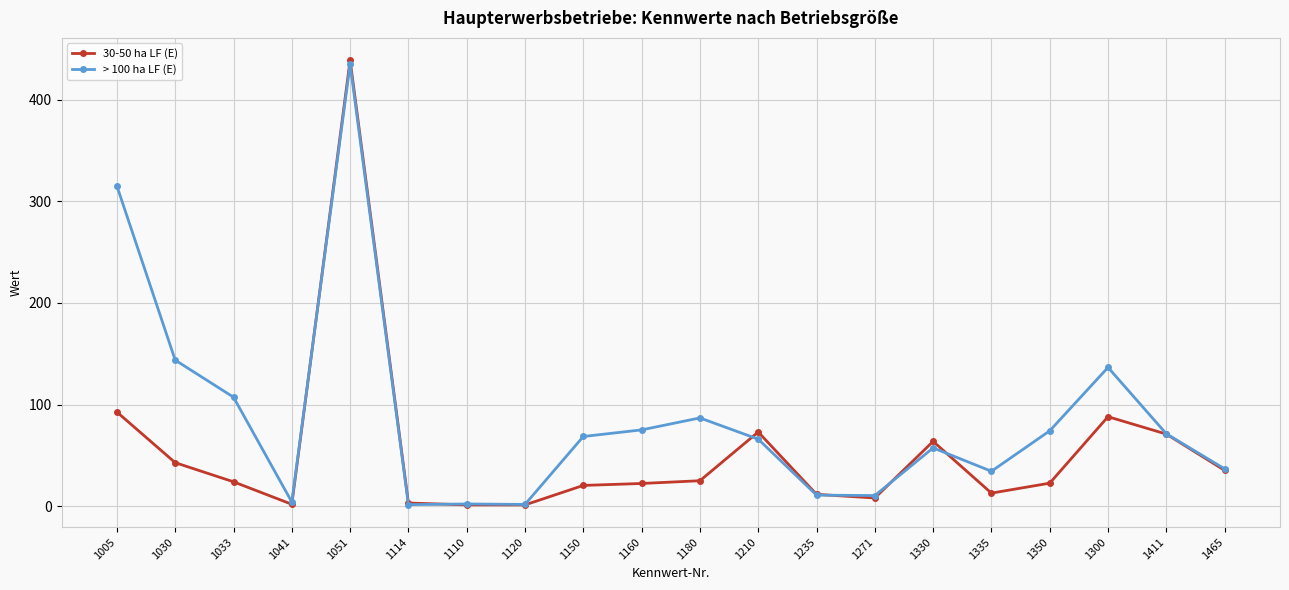

At which label does > 100 ha LF (E) reach its peak?

1051